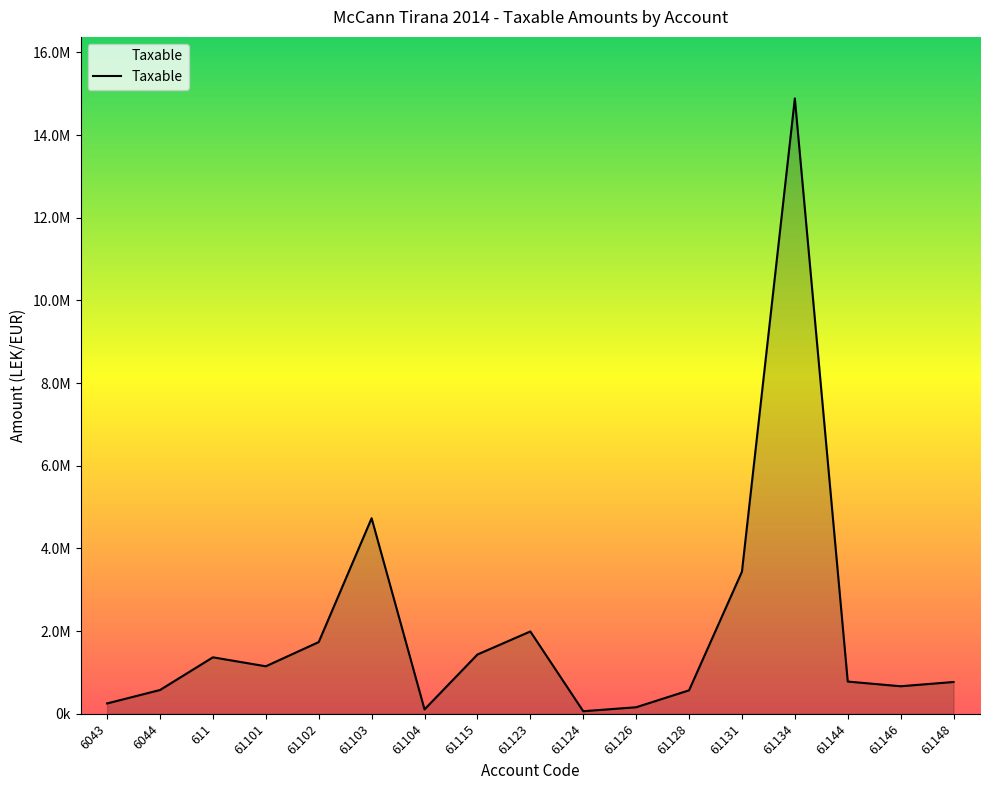

Is this an area chart (filled region under the line)?

Yes